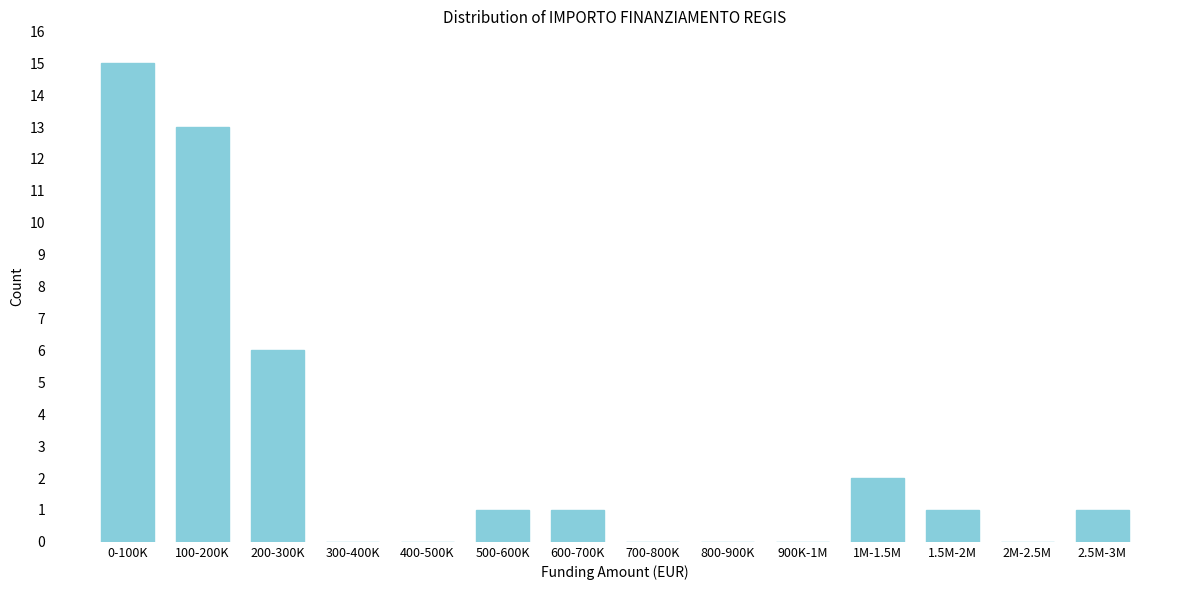

Reading left to right, list all the values displayed in this chart.

0-100K=15	100-200K=13	200-300K=6	300-400K=0	400-500K=0	500-600K=1	600-700K=1	700-800K=0	800-900K=0	900K-1M=0	1M-1.5M=2	1.5M-2M=1	2M-2.5M=0	2.5M-3M=1